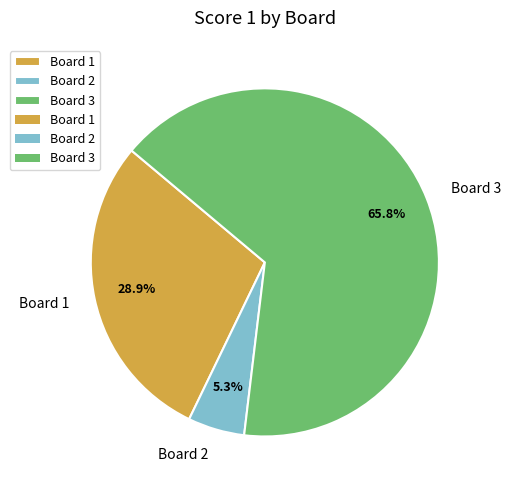

Is there any slice that represents more than half of the pie?

Yes